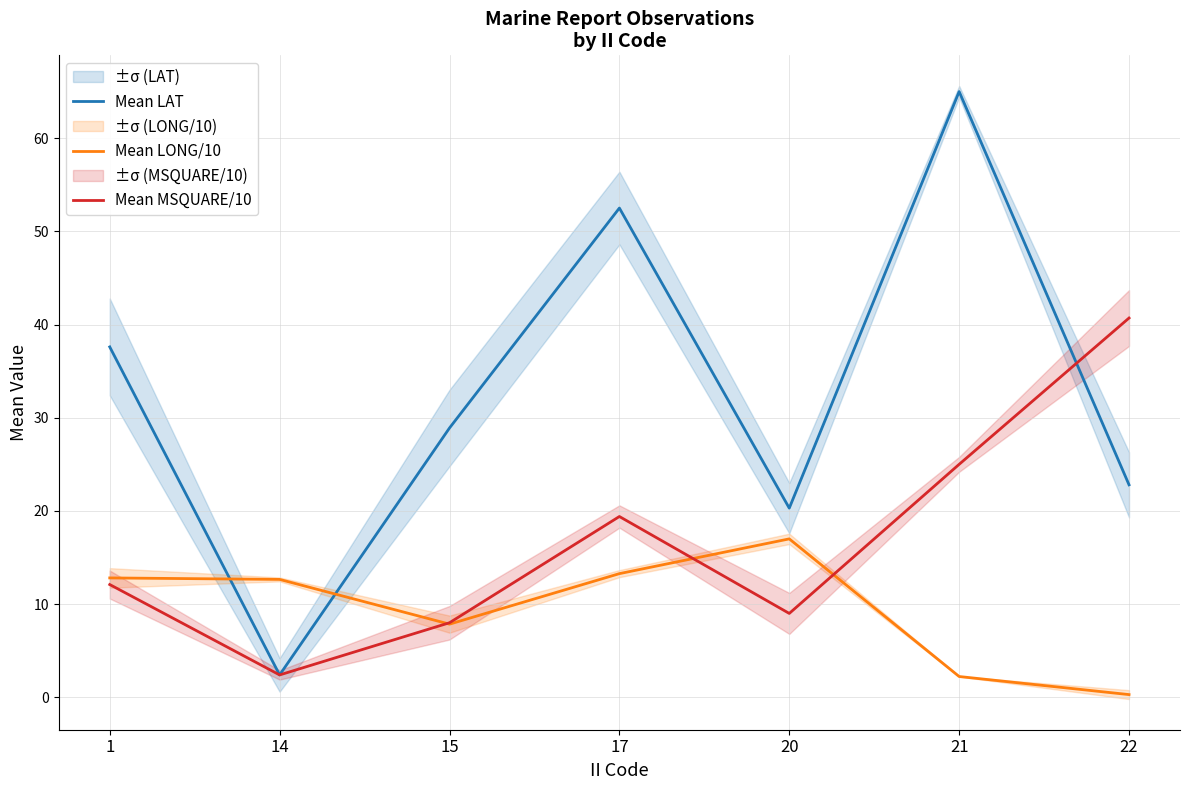

Is it true that Mean MSQUARE/10 equals 16.8 at 1?

False